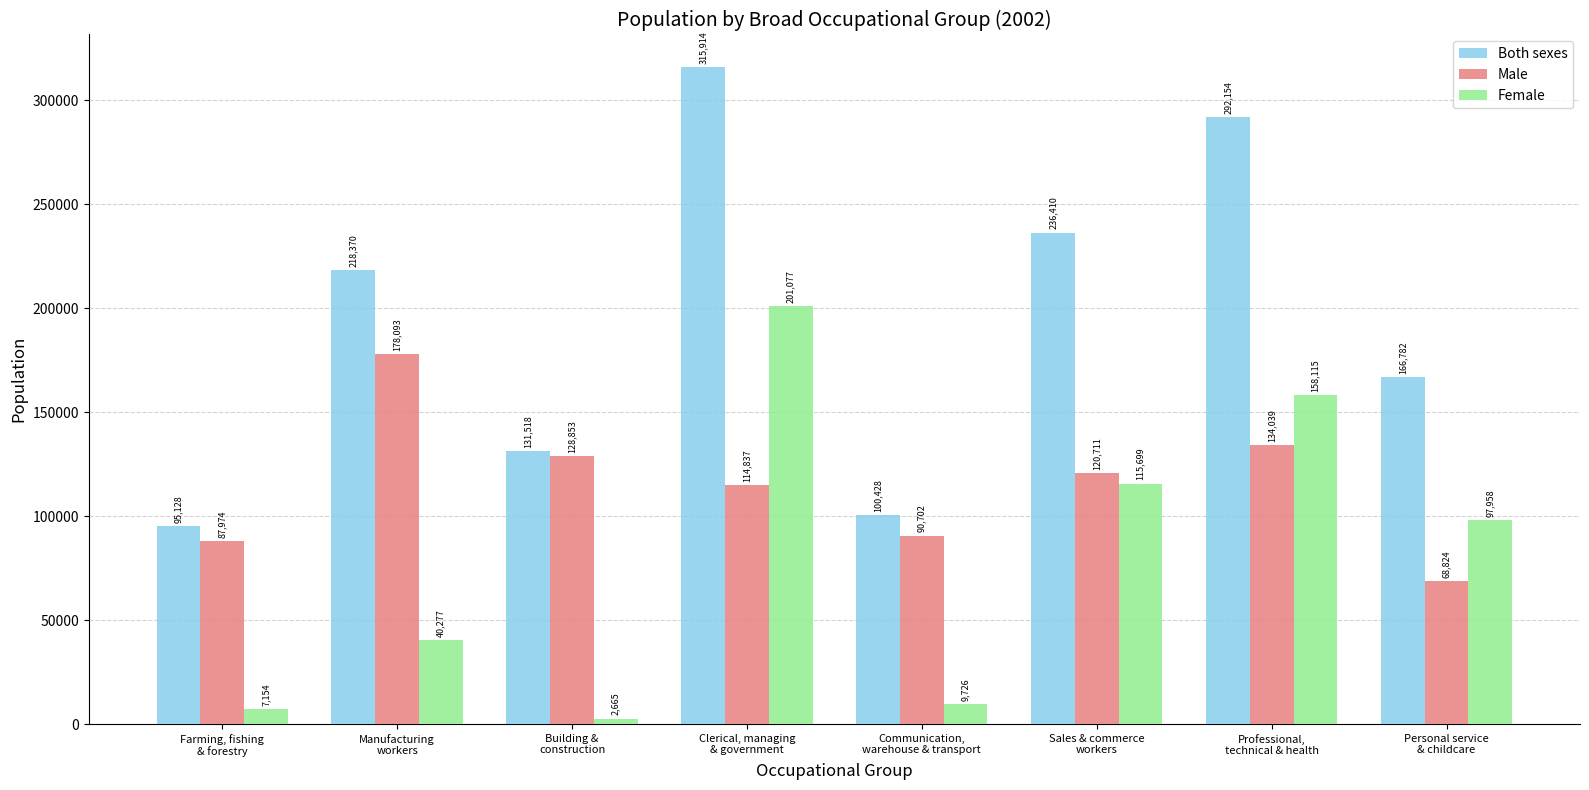

What is the label of the 6th bar from the right?

Building &
construction